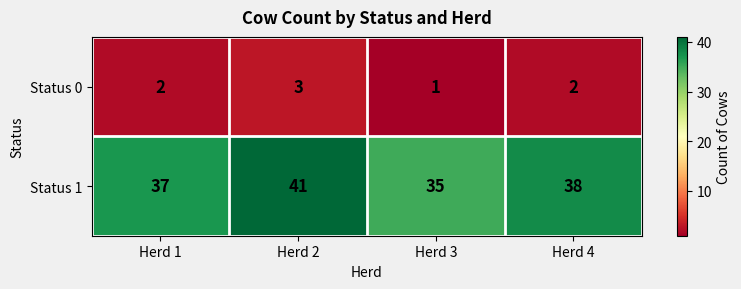

What is the sum of all Status 0 values?

8